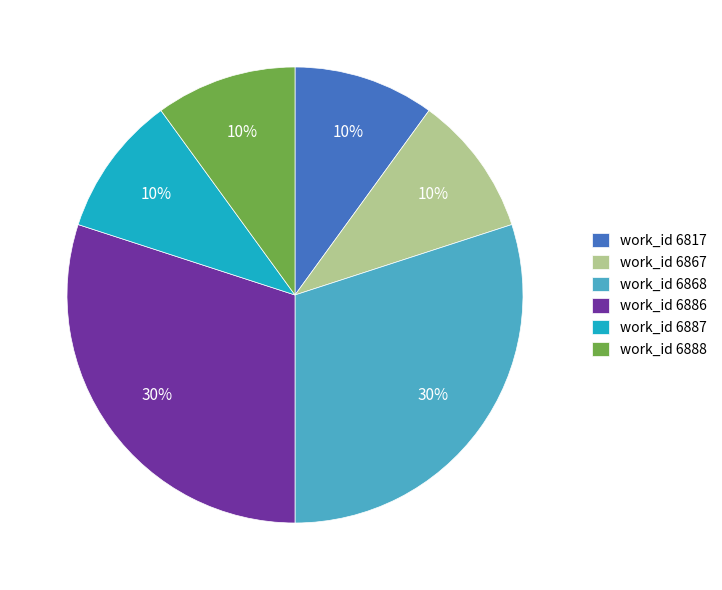

Is it true that work_id 6867 is 4% of the pie?

False